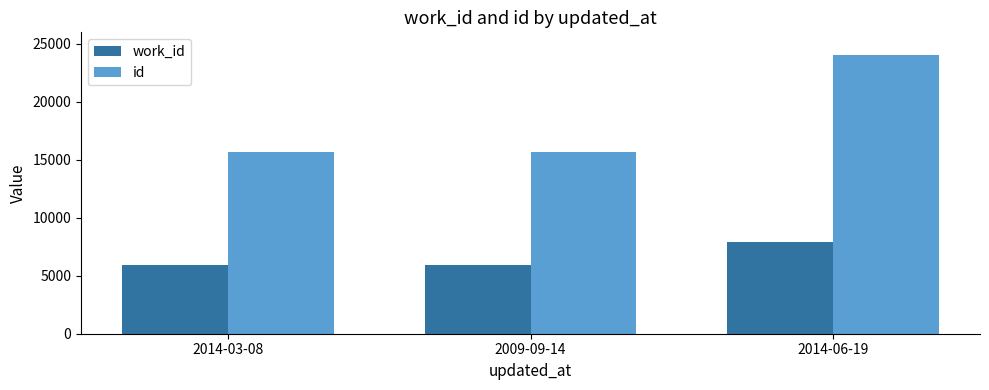

What is the label of the 2nd bar from the left?

2009-09-14